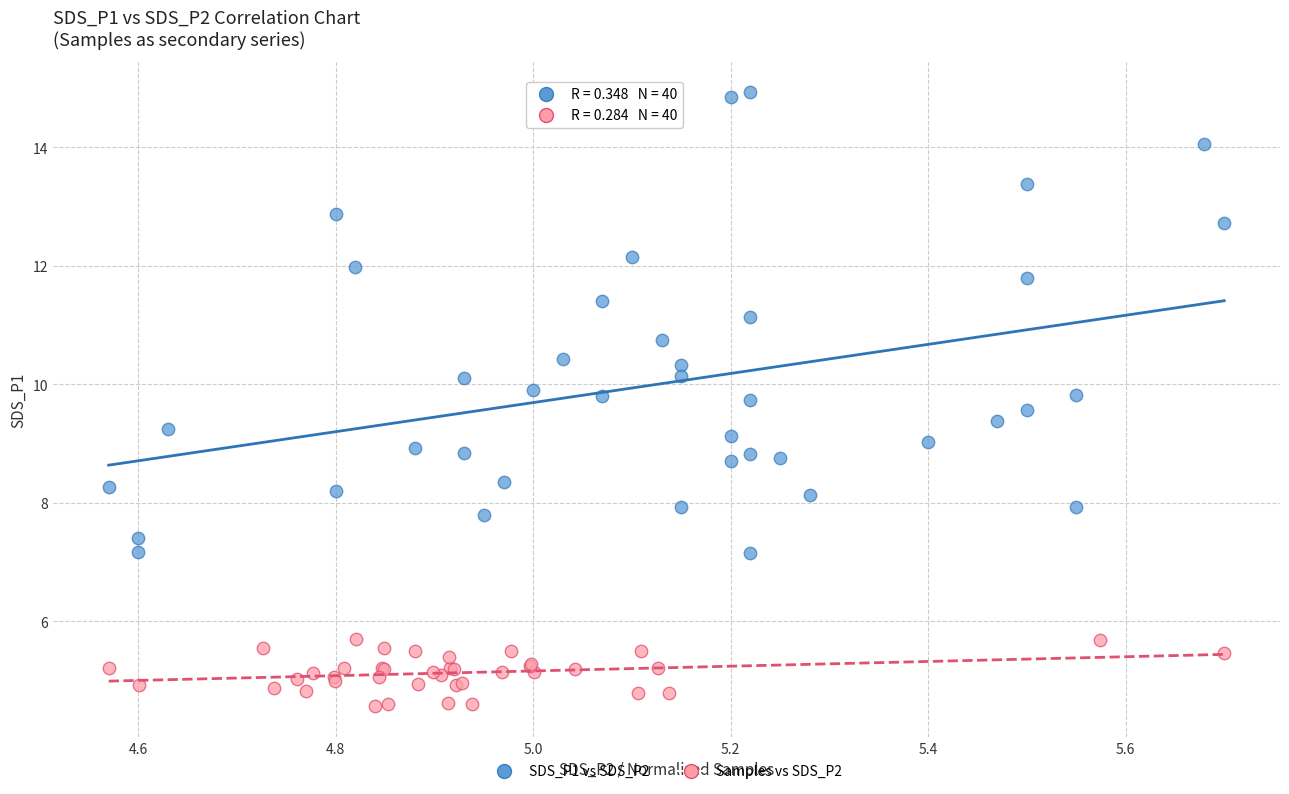

Which series has the widest spread of Y values?

SDS_P1 vs SDS_P2